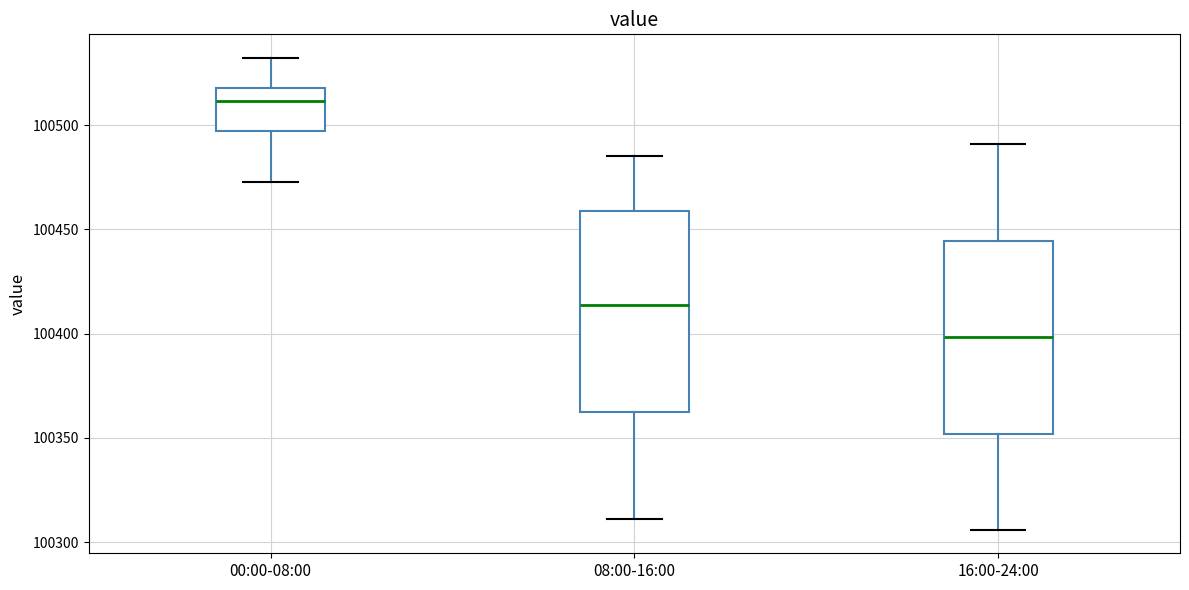

Reading left to right, transcribe this box plot: for each box, give where its median line is, the range the box spans, and where its two whiskers end, as read against the y-axis. The values are not printed on the chart, so give them approximately, as read against the axis.

00:00-08:00: median 100510, box 100495 to 100520, whiskers 100475 to 100530
08:00-16:00: median 100415, box 100360 to 100460, whiskers 100310 to 100485
16:00-24:00: median 100400, box 100350 to 100445, whiskers 100305 to 100490